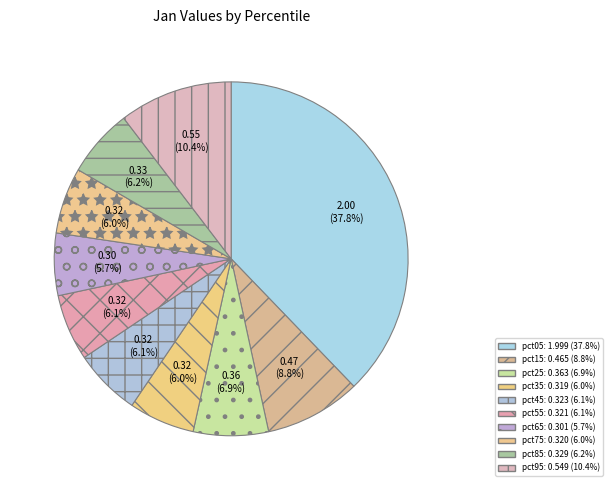

The pct55 slice represents 1% of the pie. True or false?

False